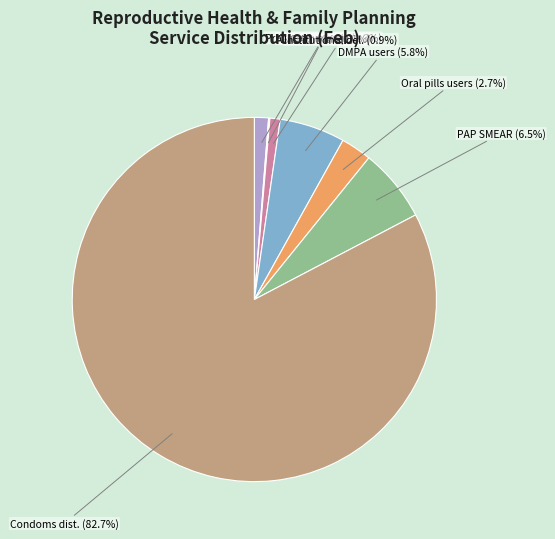

To the nearest percent, what is the difference between the largest and smallest slice percentages?

83%